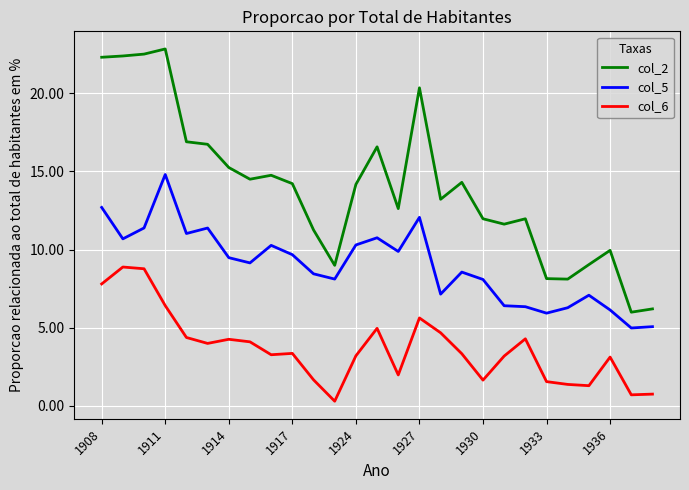

Which series has the largest total across all categories?

col_2